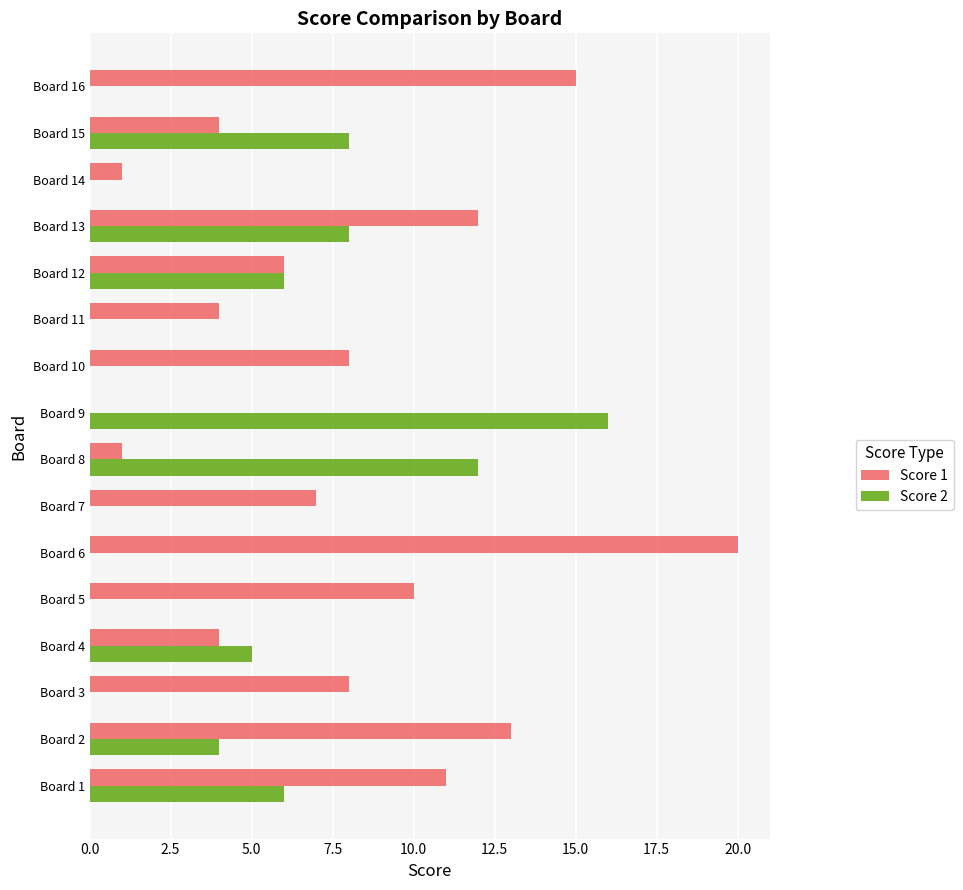

What is the sum of all Score 2 values?

65